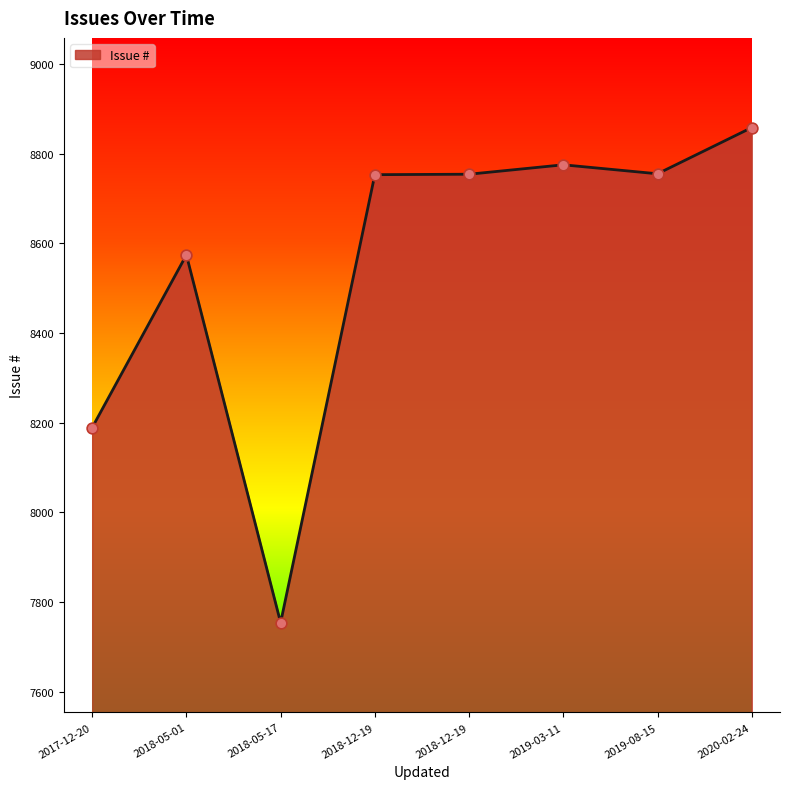

What is the change in value from 2018-05-01 to 2019-03-11?

+201